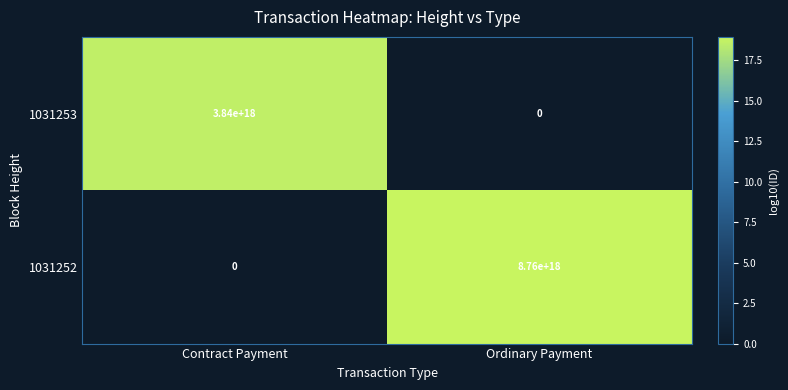

At which label does 1031252 reach its peak?

Ordinary Payment